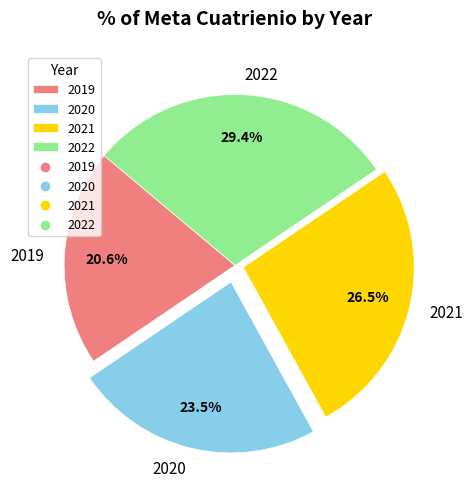

Is it true that 2022 is 42% of the pie?

False